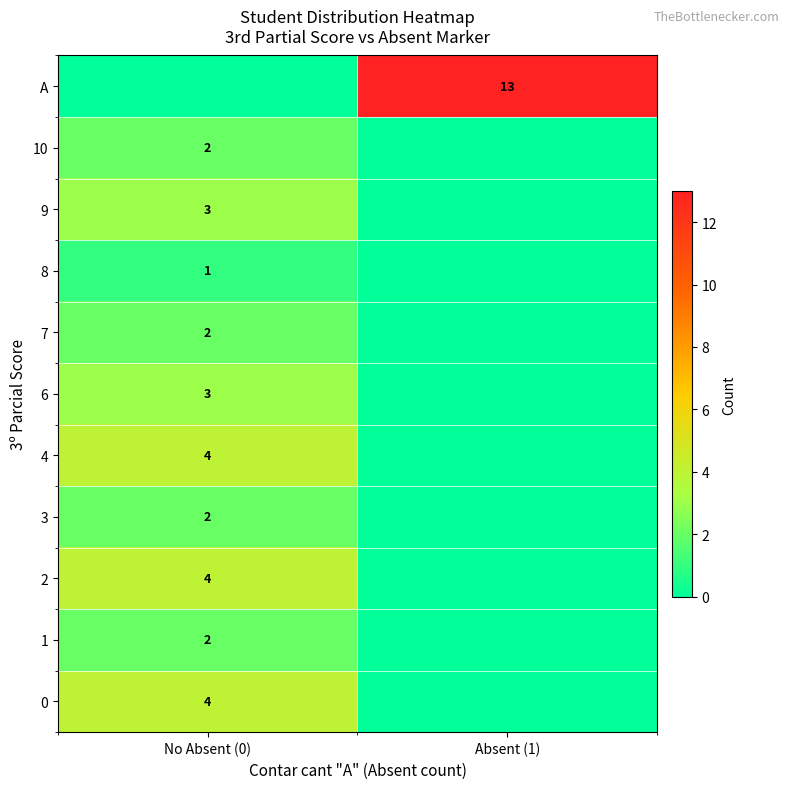

At how many categories does at least one series exceed 2?

2